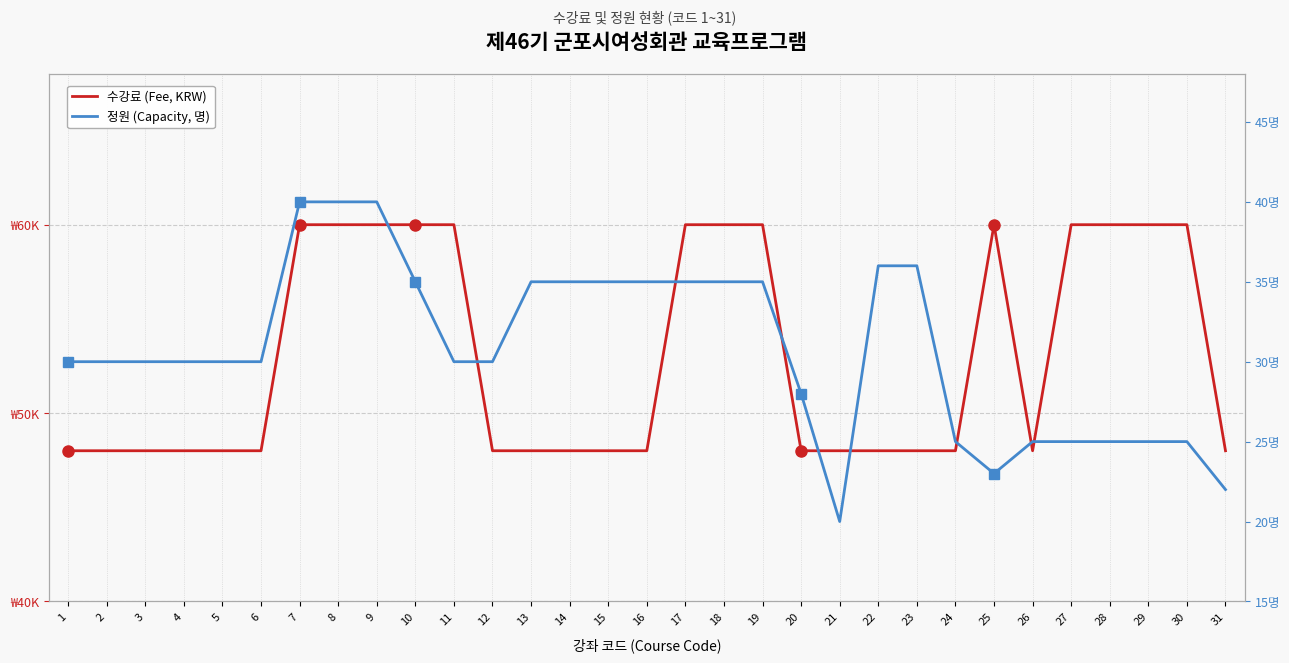

What is the smallest value displayed?

20